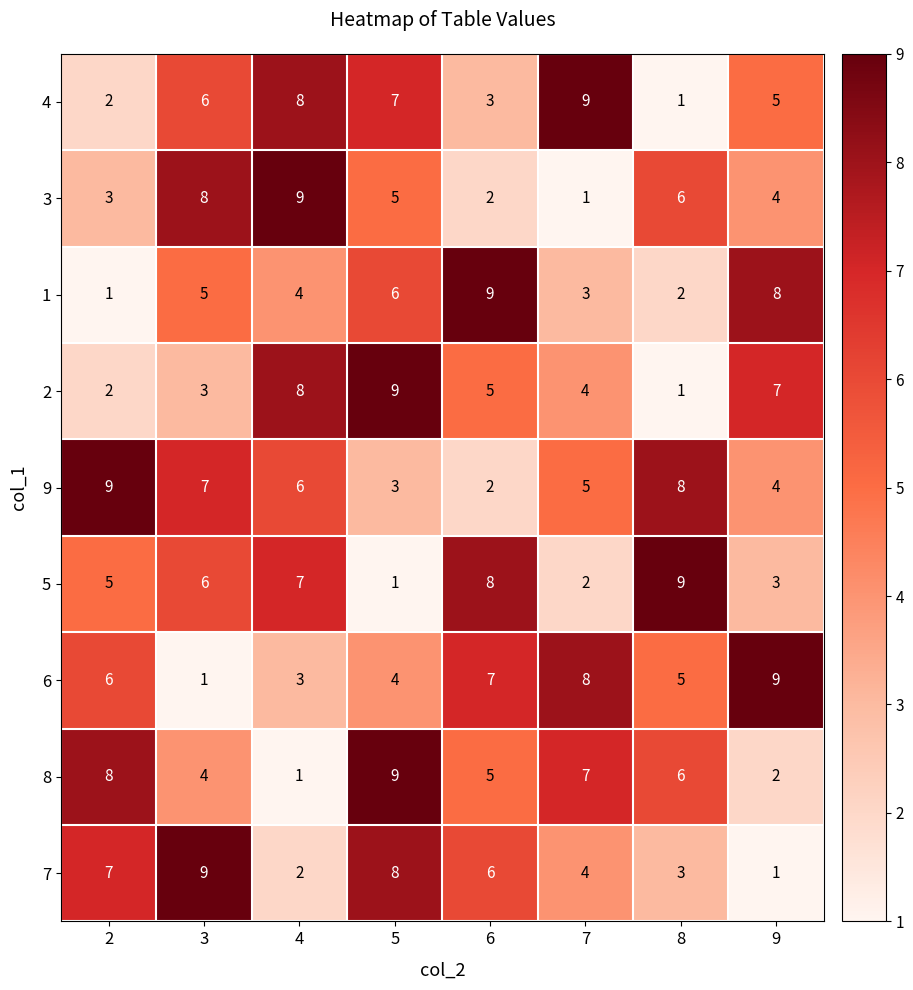

Rank the categories by 1 value from lowest to highest.

2, 8, 7, 4, 3, 5, 9, 6